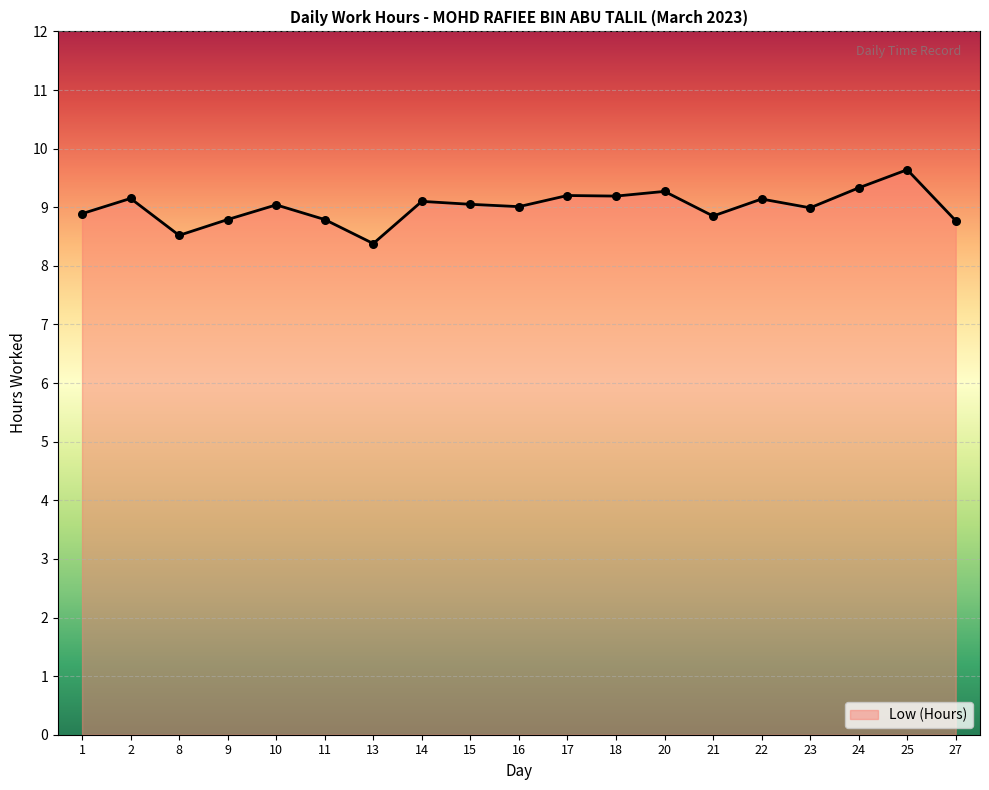

What is the ratio of the value at 10 to the value at 25?

0.9